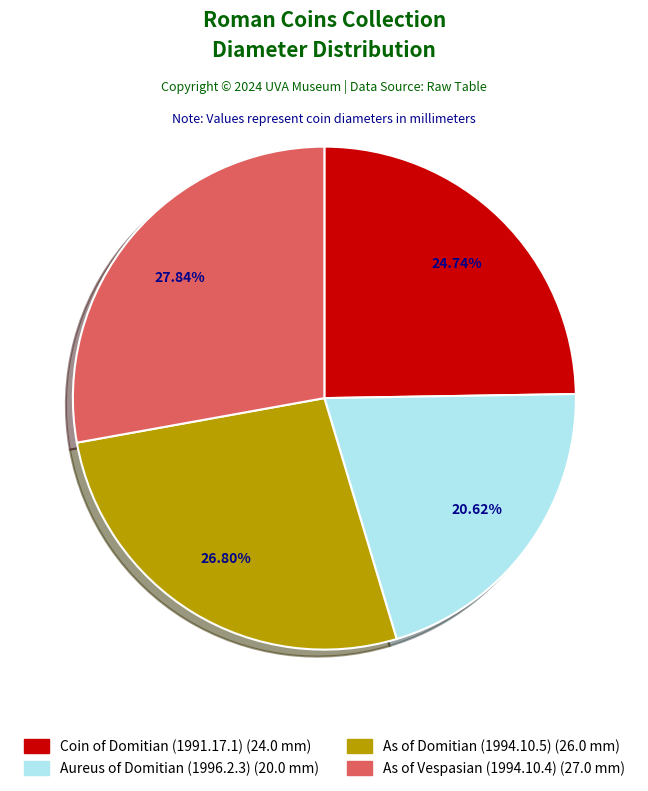

Which category has the biggest portion of the pie?

As of Vespasian (1994.10.4)